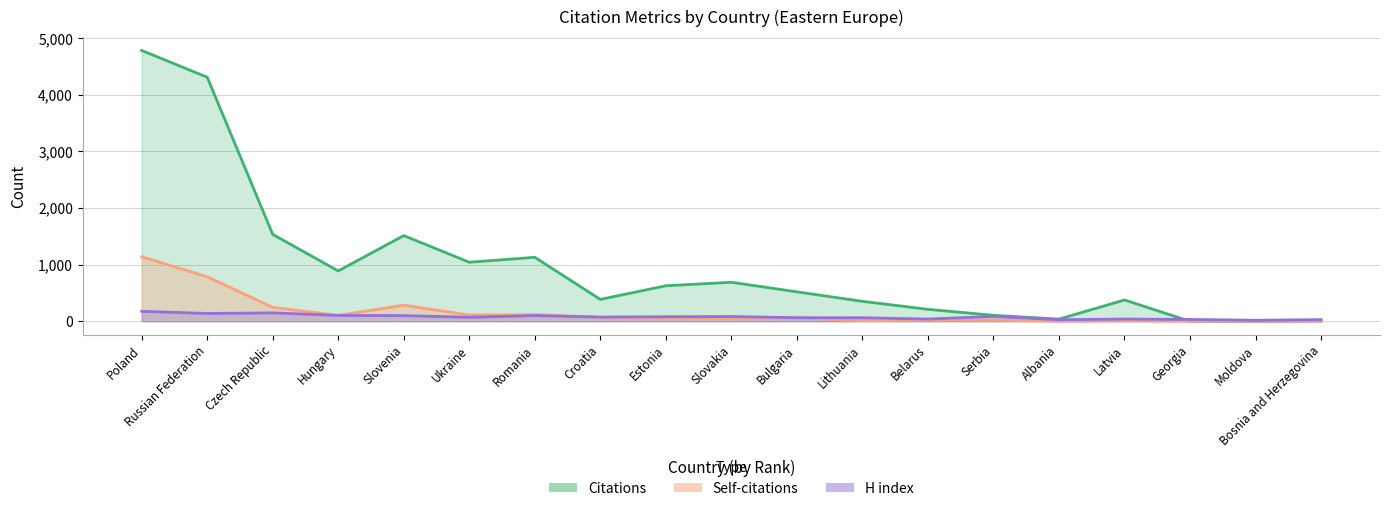

Which series changed the most between Poland and Bosnia and Herzegovina?

Citations